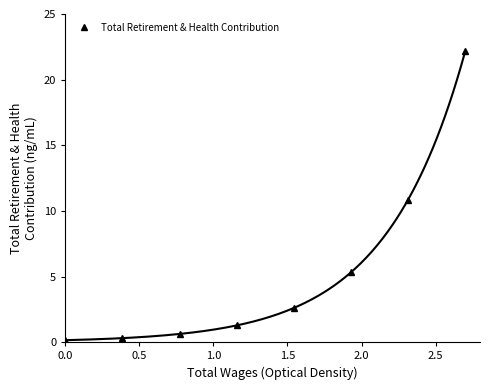

What is the greatest value displayed?

22.2